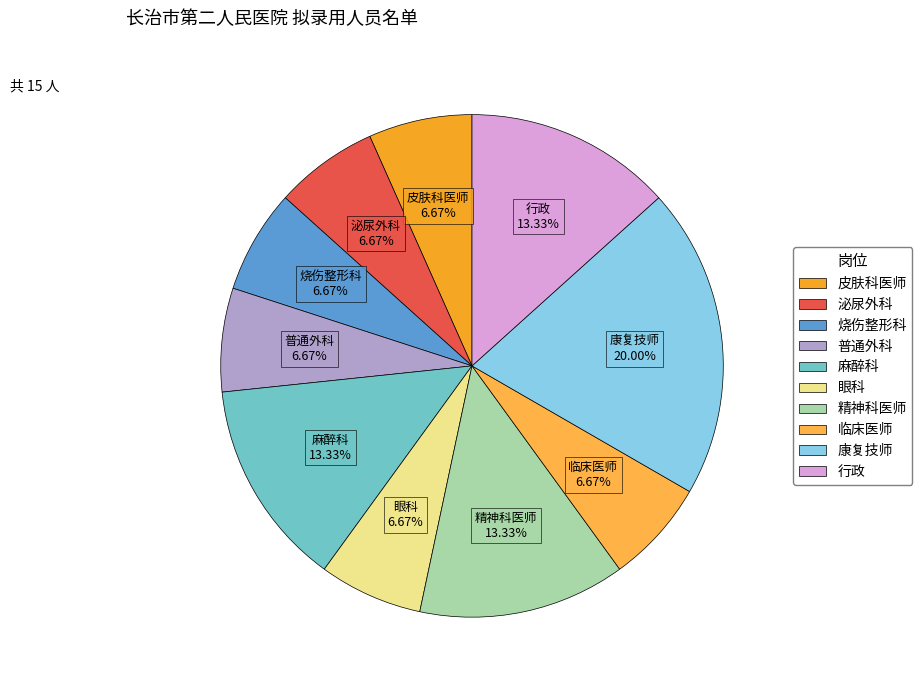

Is it true that 行政 is 13% of the pie?

True